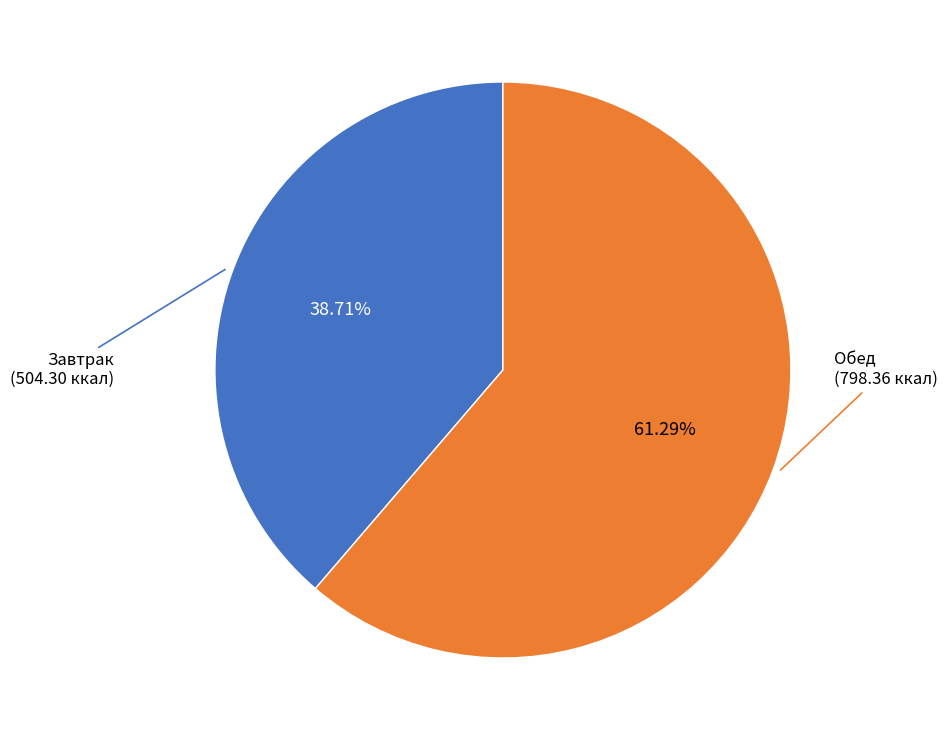

Is there any slice that represents more than half of the pie?

Yes